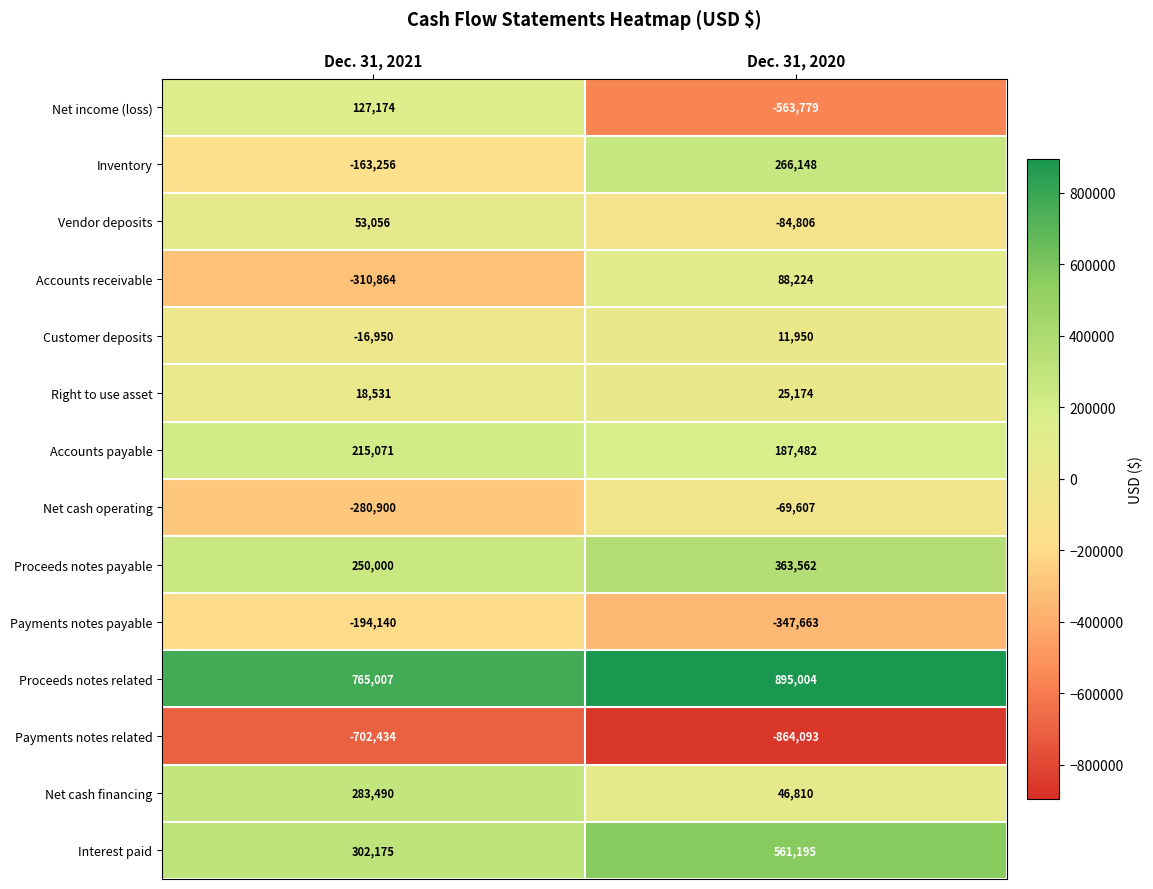

True or false: Accounts payable has a value of 187482 at Dec. 31, 2020.

True